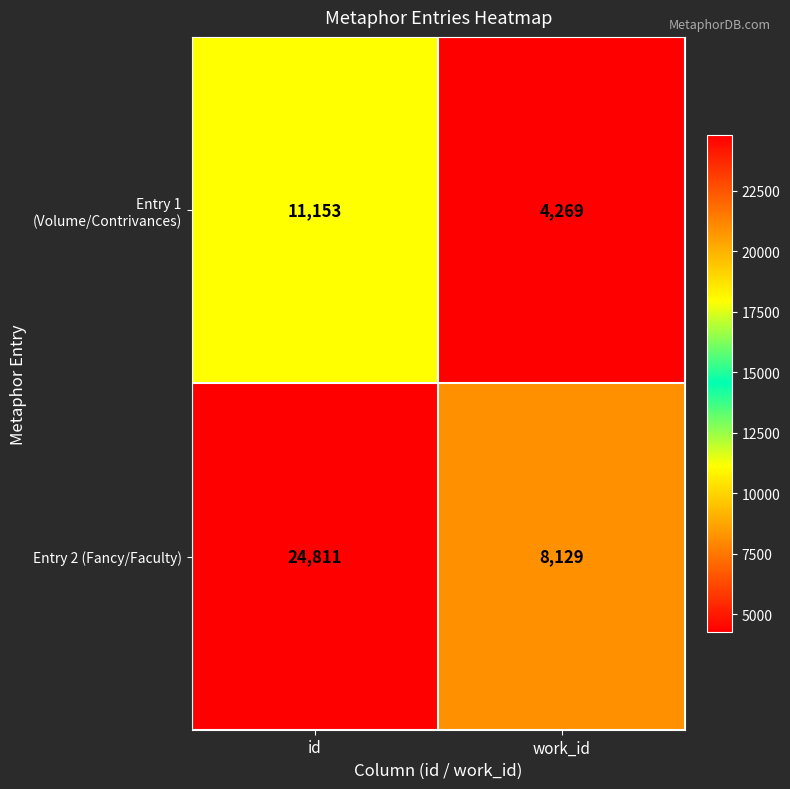

Is the value of Entry 2 (Fancy/Faculty) at id greater than the value of Entry 1 (Volume/Contrivances) at id?

Yes